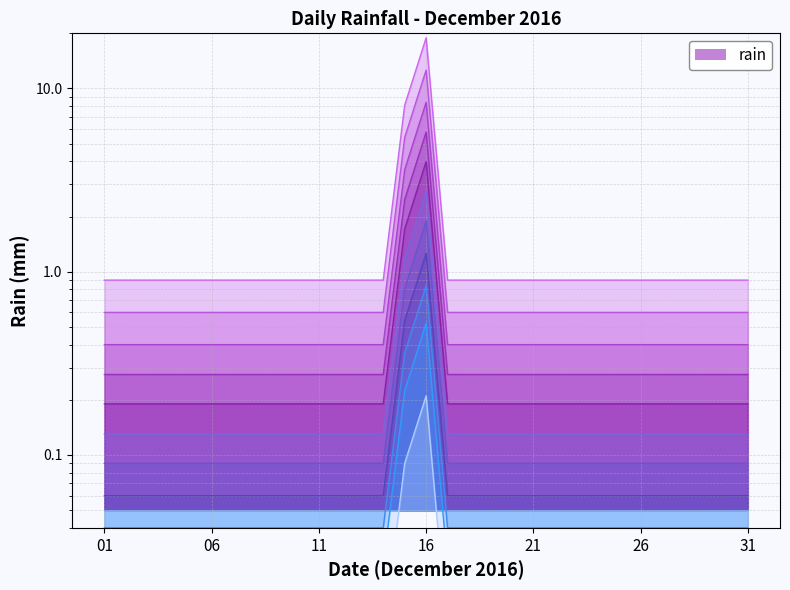

At which label is the value closest to 2?

2016-12-15